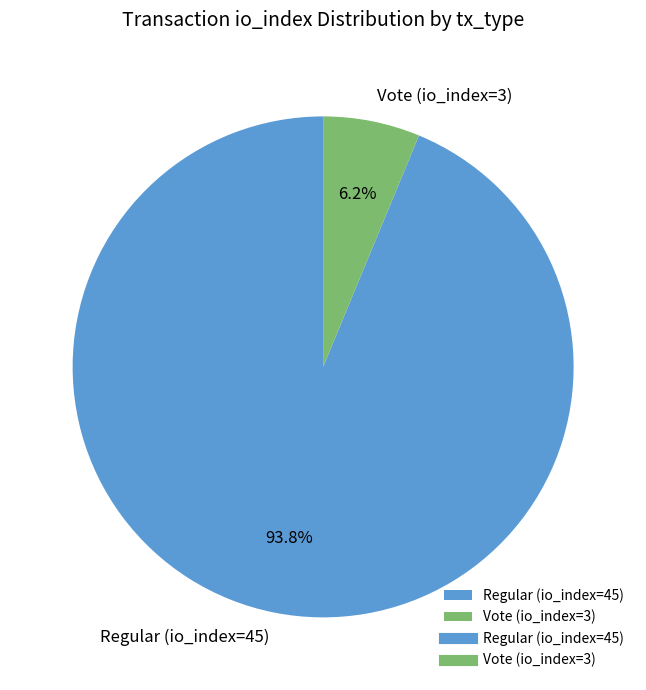

The Regular (io_index=45) slice represents 99% of the pie. True or false?

False